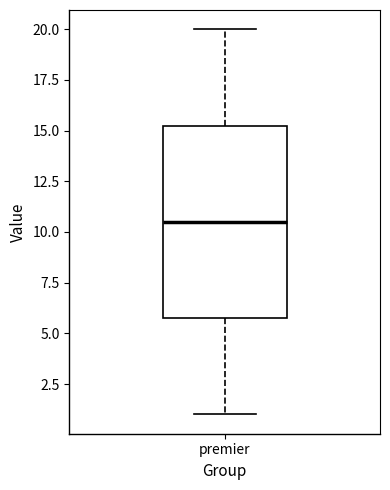

Where does the upper whisker of the box for premier end on the y-axis? The values are not printed on the chart, so give them approximately, as read against the axis.

20.0